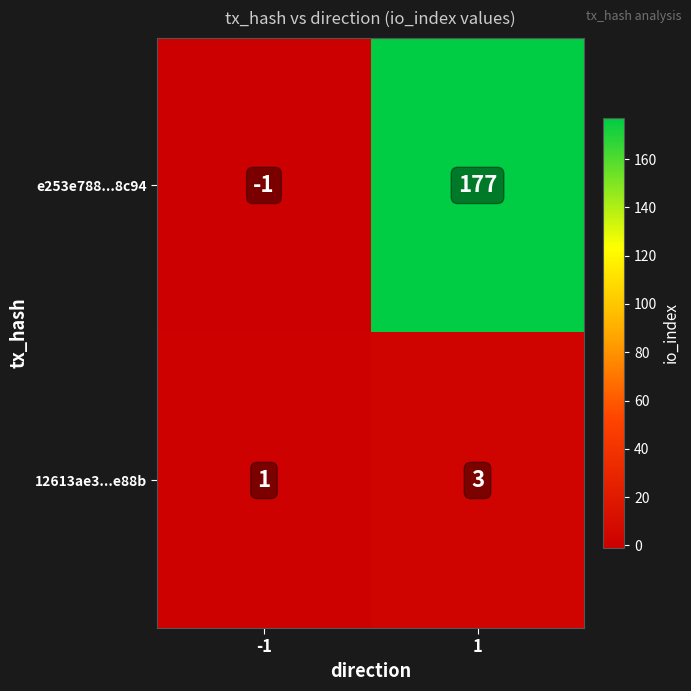

What is the difference between the highest and lowest values at -1?

2